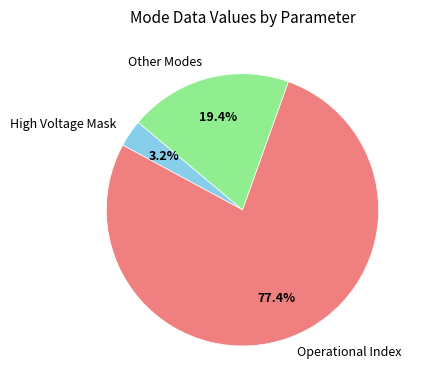

Combined, what portion of the pie is High Voltage Mask and Operational Index?

80.6%